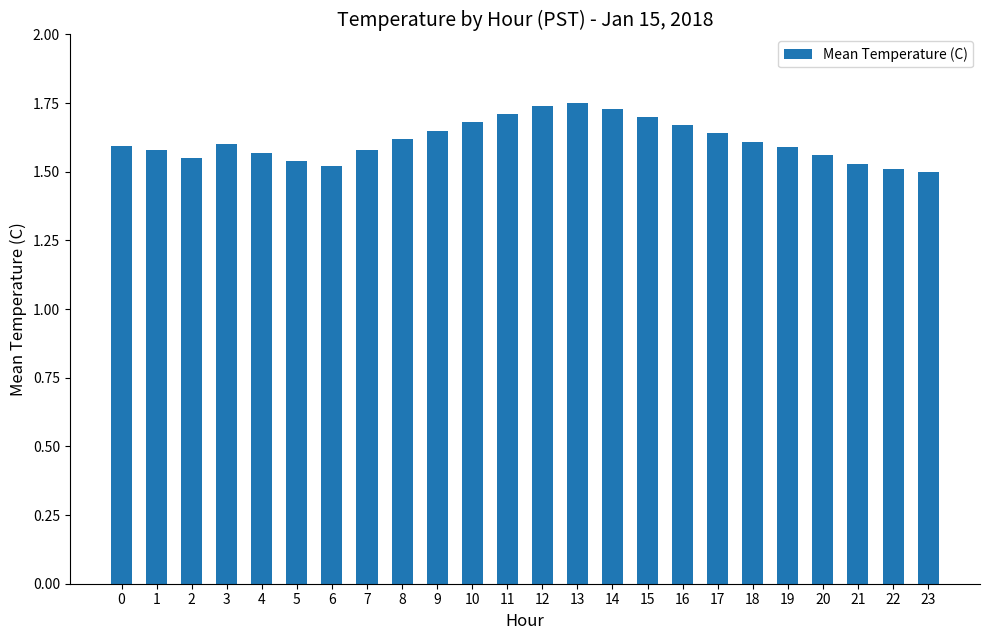

Count the values in the range 1 to 2.

24